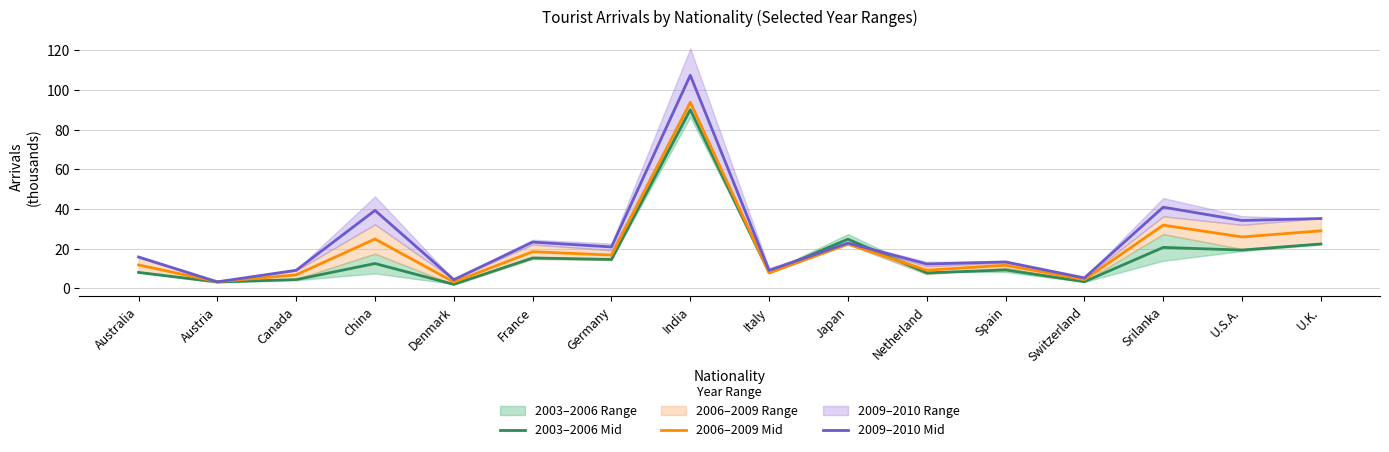

What is the minimum value for 2006–2009 Mid?

3.2